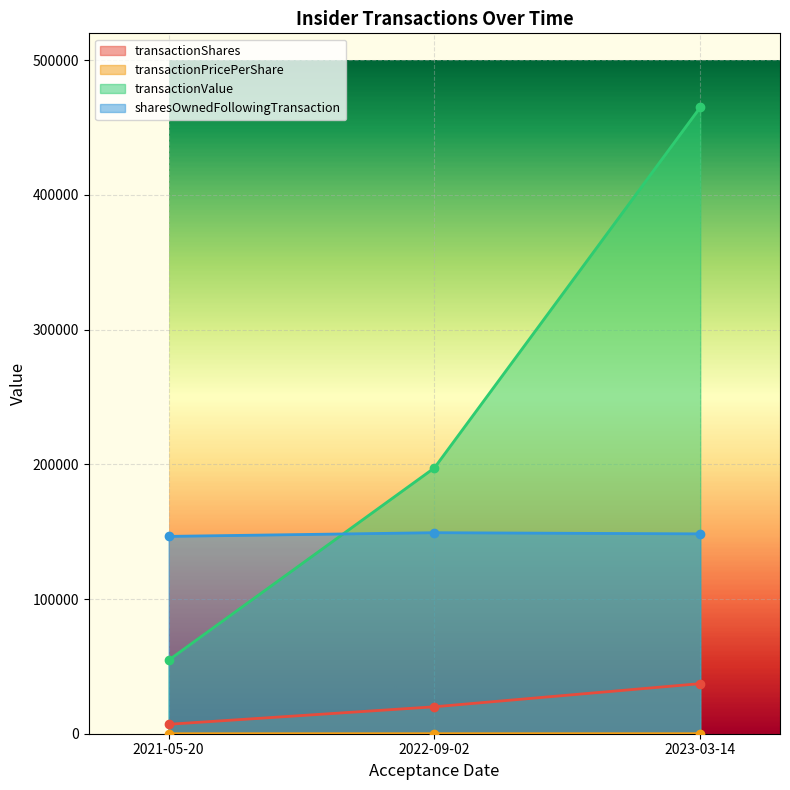

At which category is the sum across all series the highest?

2023-03-14